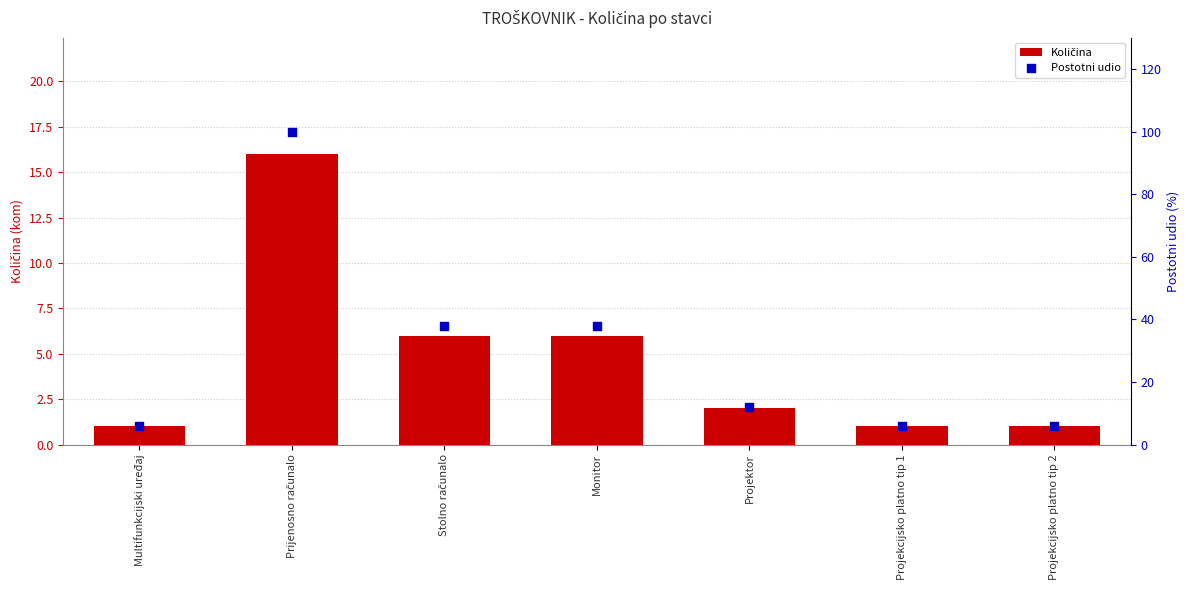

Is the value of Količina at Projekcijsko platno tip 2 greater than the value of Postotni udio at Projekcijsko platno tip 2?

No